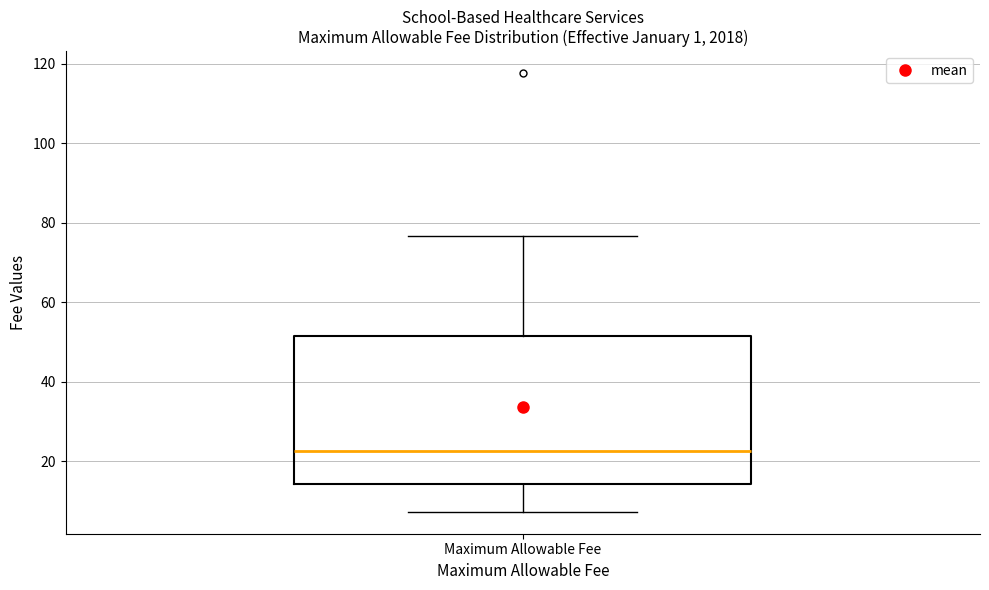

Where does the lower whisker of the box for Maximum Allowable Fee end on the y-axis? The values are not printed on the chart, so give them approximately, as read against the axis.

8